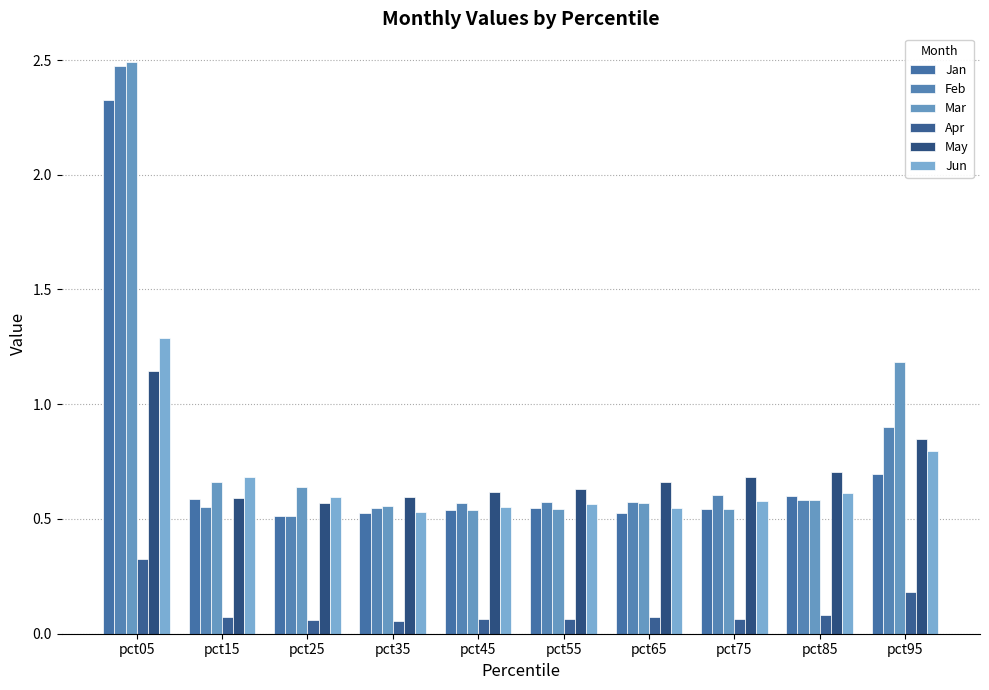

Count the number of categories in the chart.

10